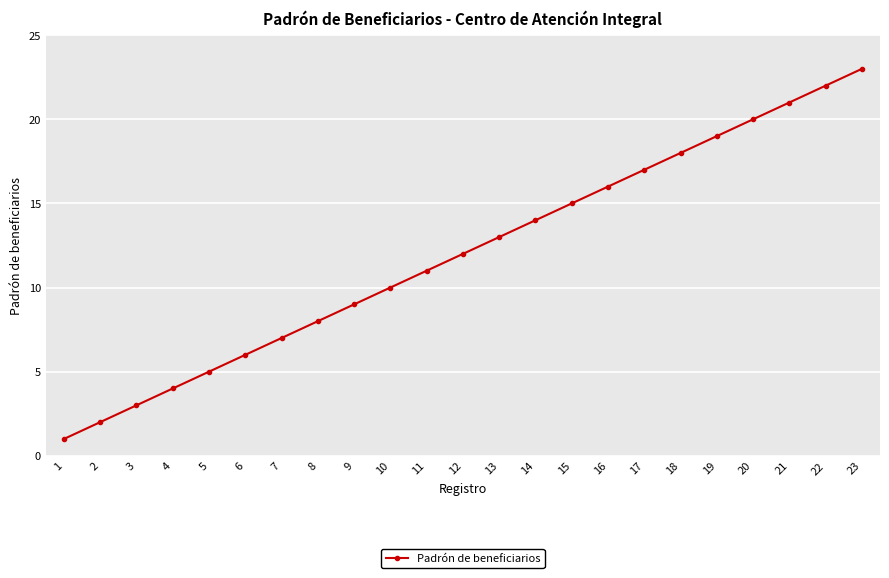

Between 16 and 6, which is larger?

16